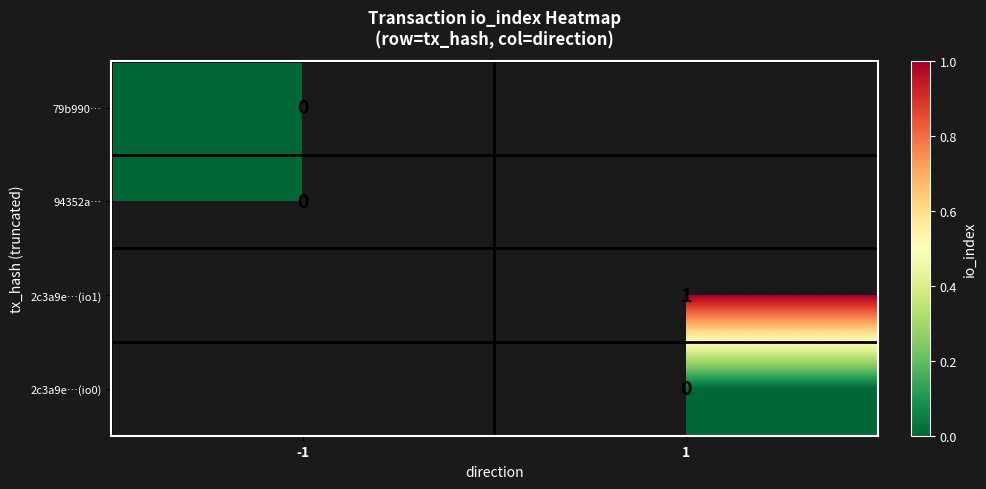

True or false: 2c3a9e…(io1) has a value of 1 at 1.

True